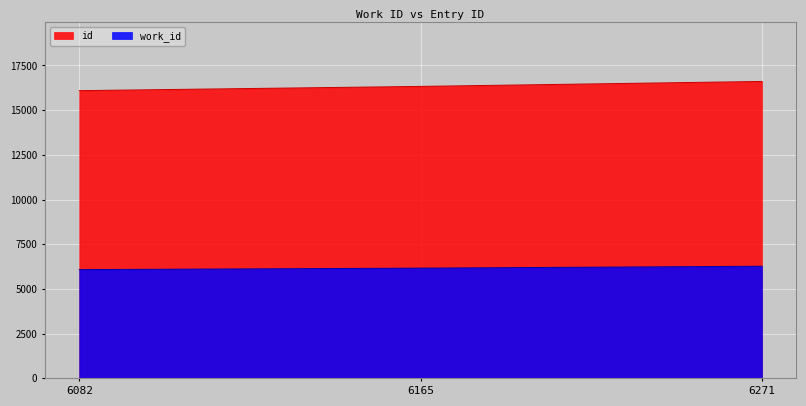

Which series has the largest total across all categories?

id